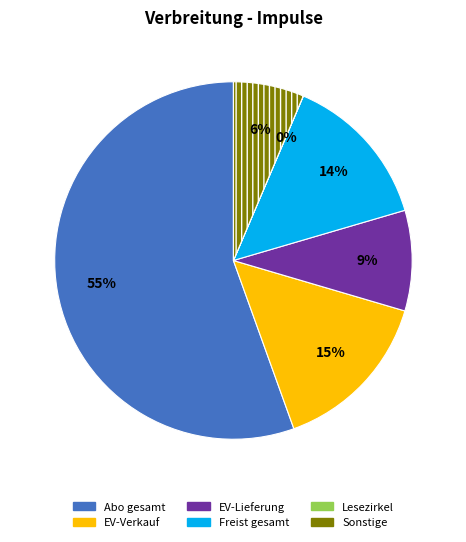

Is it true that Abo gesamt is 41% of the pie?

False